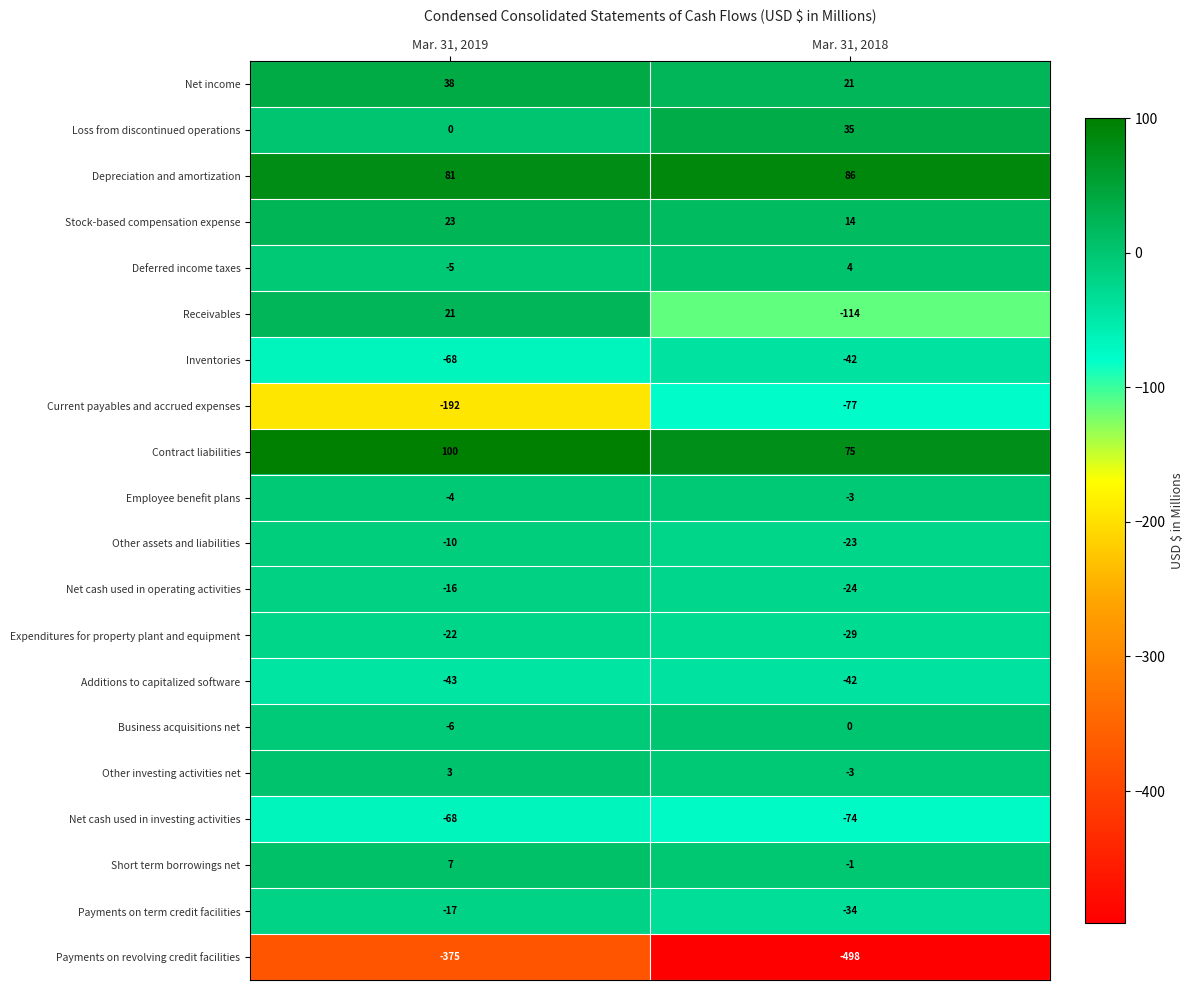

Rank the categories by Expenditures for property plant and equipment value from highest to lowest.

Mar. 31, 2019, Mar. 31, 2018